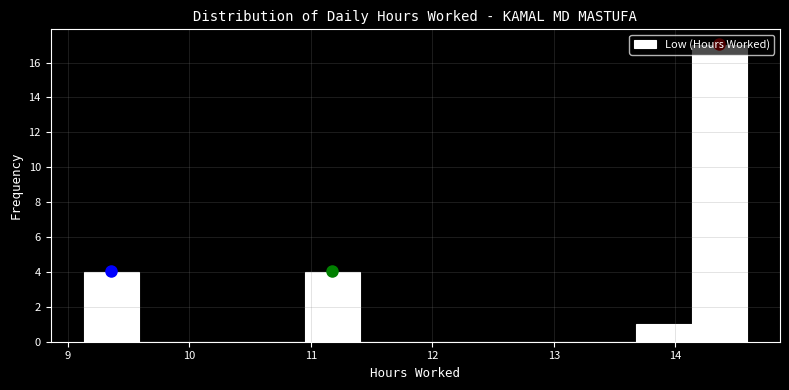

Reading left to right, transcribe this chart: for each bar, give the range it covers on the x-axis and its height. Neither the bar edges nor the heights are printed on the chart, so give them approximately, as read against the axes.

9.1 to 9.6: 4
9.6 to 10.0: 0
10.0 to 10.5: 0
10.5 to 11.0: 0
11.0 to 11.4: 4
11.4 to 11.9: 0
11.9 to 12.3: 0
12.3 to 12.8: 0
12.8 to 13.2: 0
13.2 to 13.7: 0
13.7 to 14.1: 1
14.1 to 14.6: 17